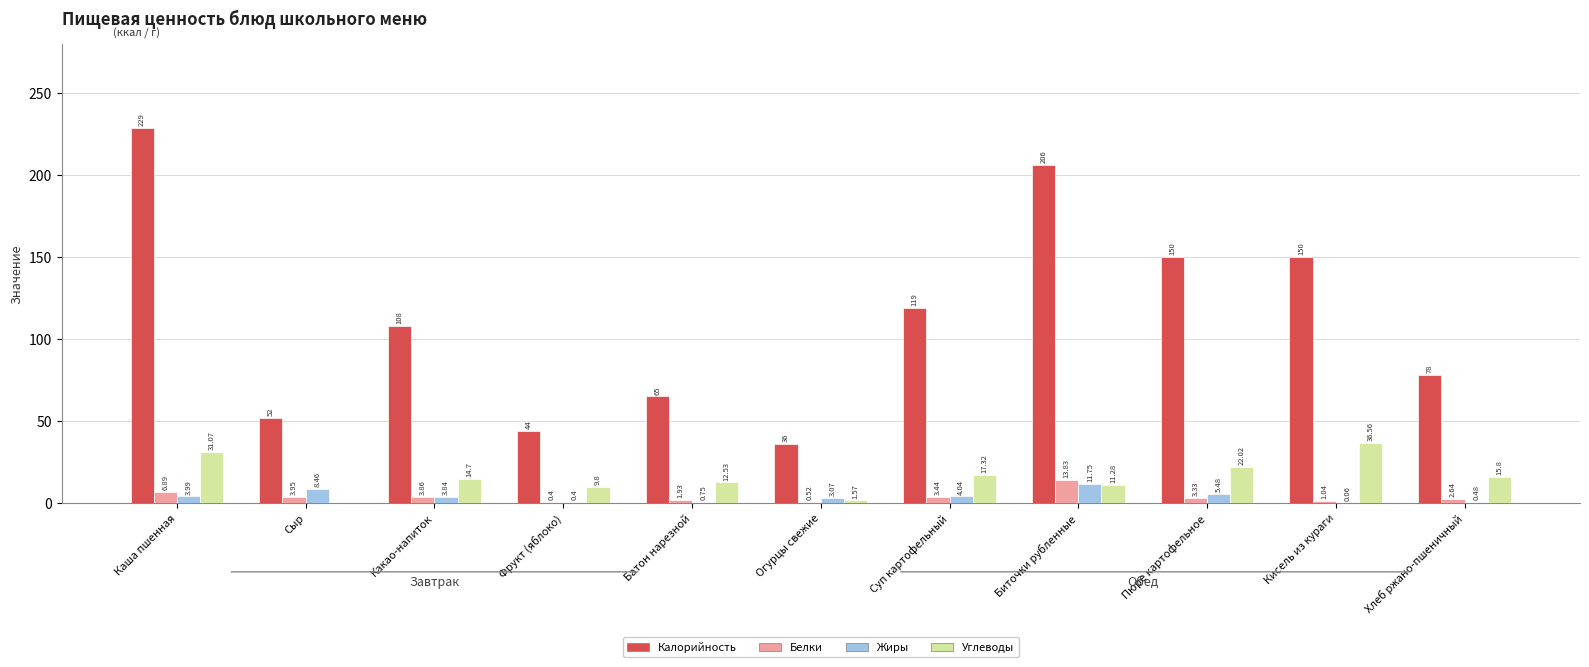

Which category has the highest value across all series?

Каша пшенная